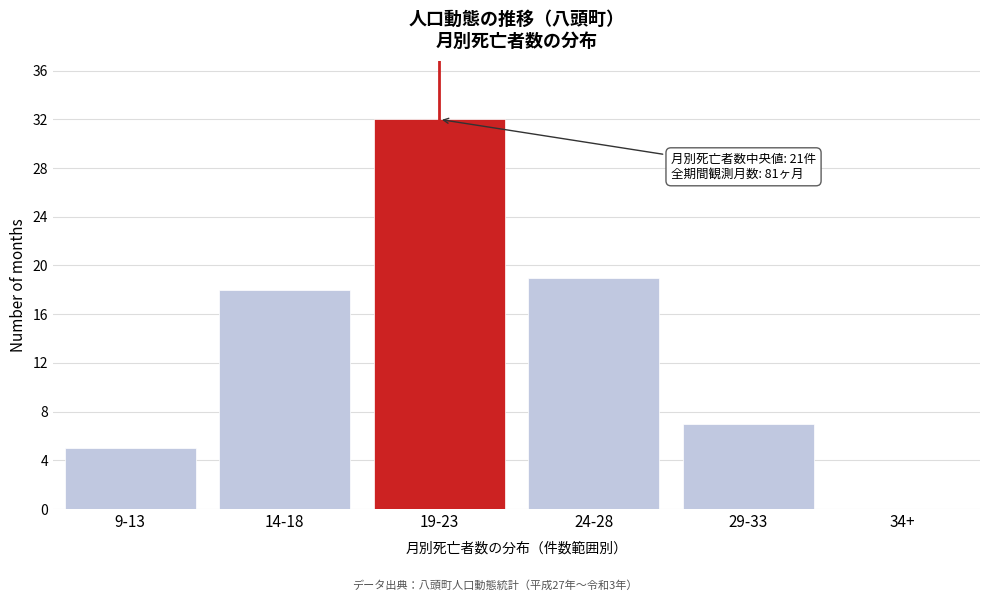

Reading left to right, extract all data points from this chart.

9-13=5	14-18=18	19-23=32	24-28=19	29-33=7	34+=0